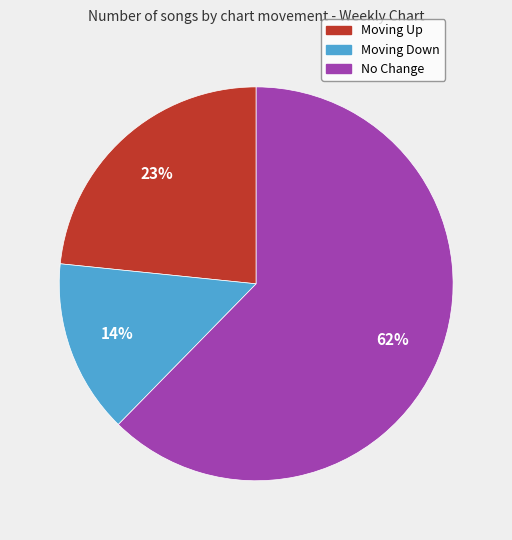

To the nearest percent, what is the average slice percentage?

33%